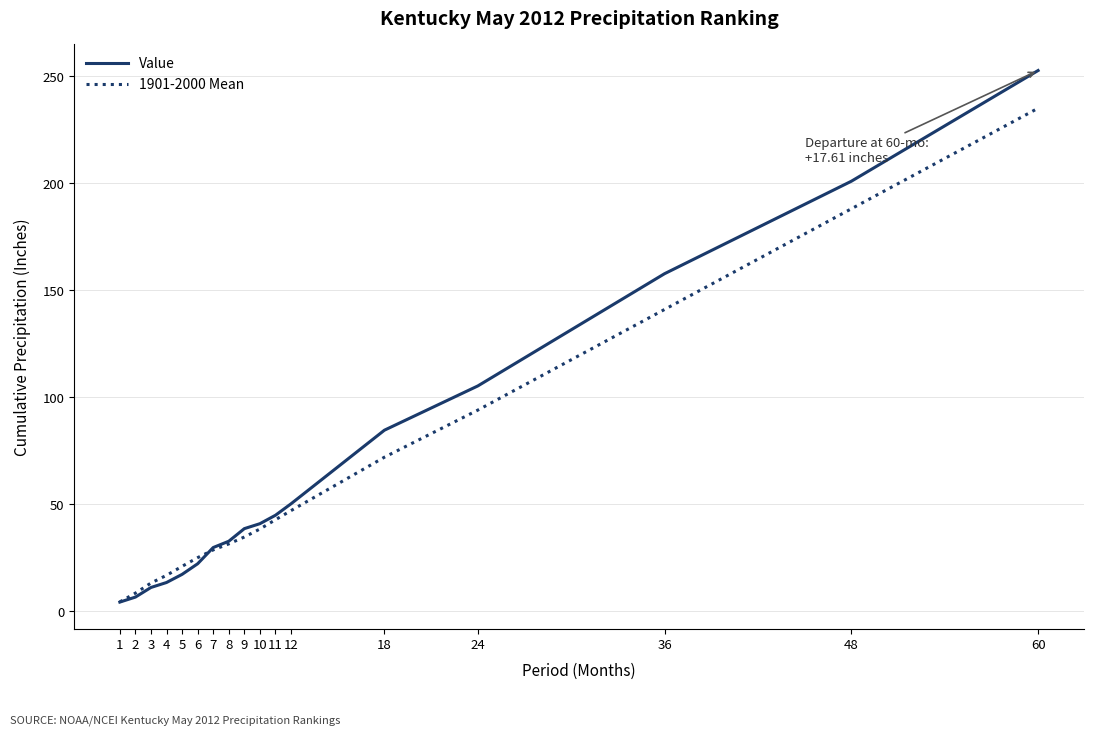

Which category has the highest value in the Value series?

60